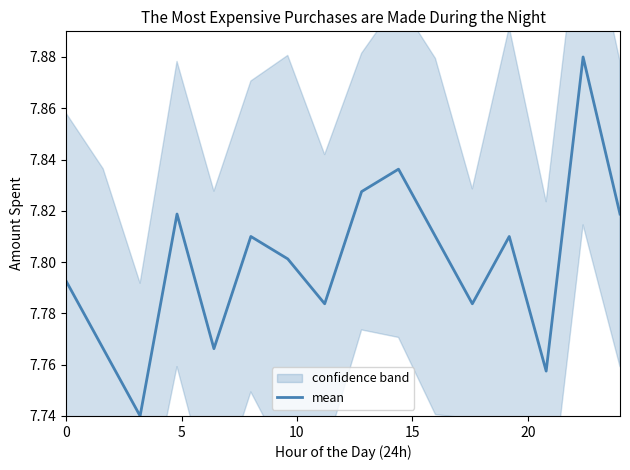

What is the average value?

7.8